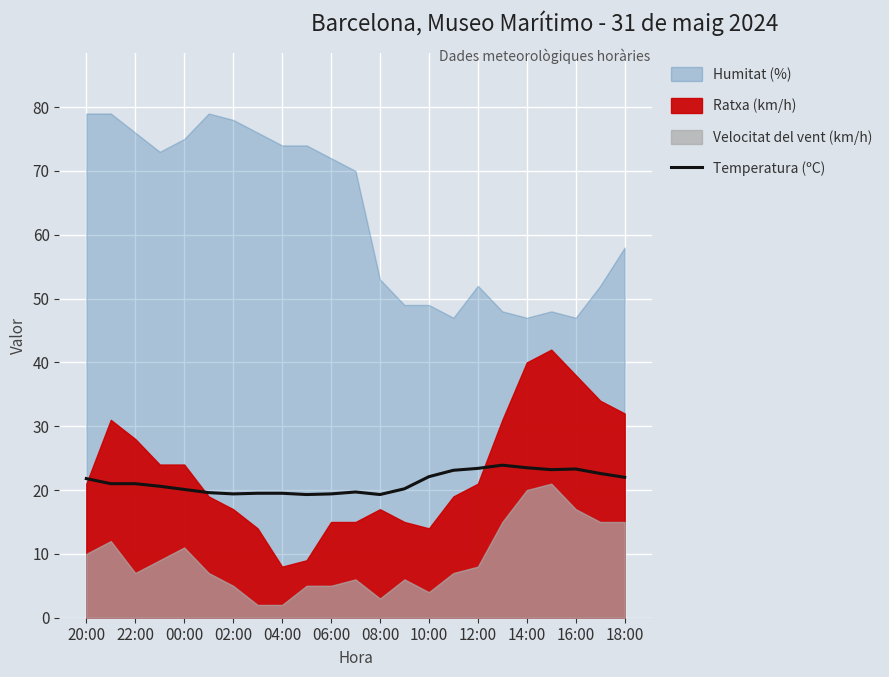

Is it true that Temperatura (ºC) equals 23.4 at 12:00?

True